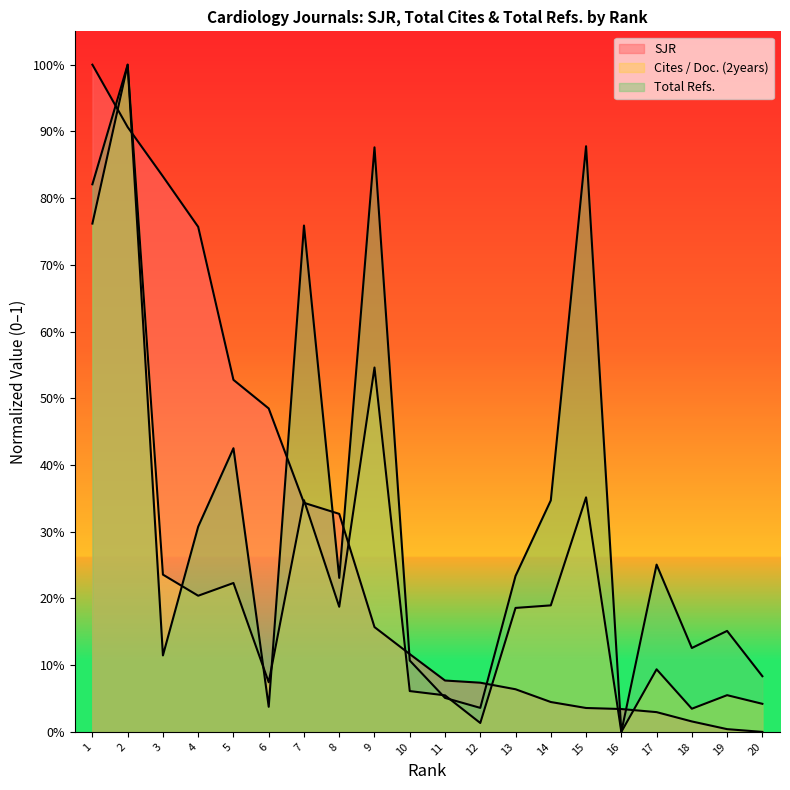

What are all the series names shown in the legend?

SJR, Cites / Doc. (2years), Total Refs.